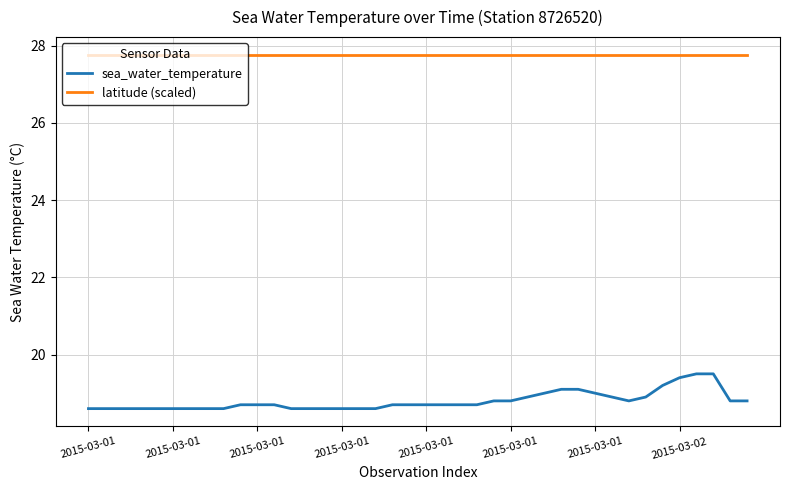

What is the greatest value displayed?

27.8